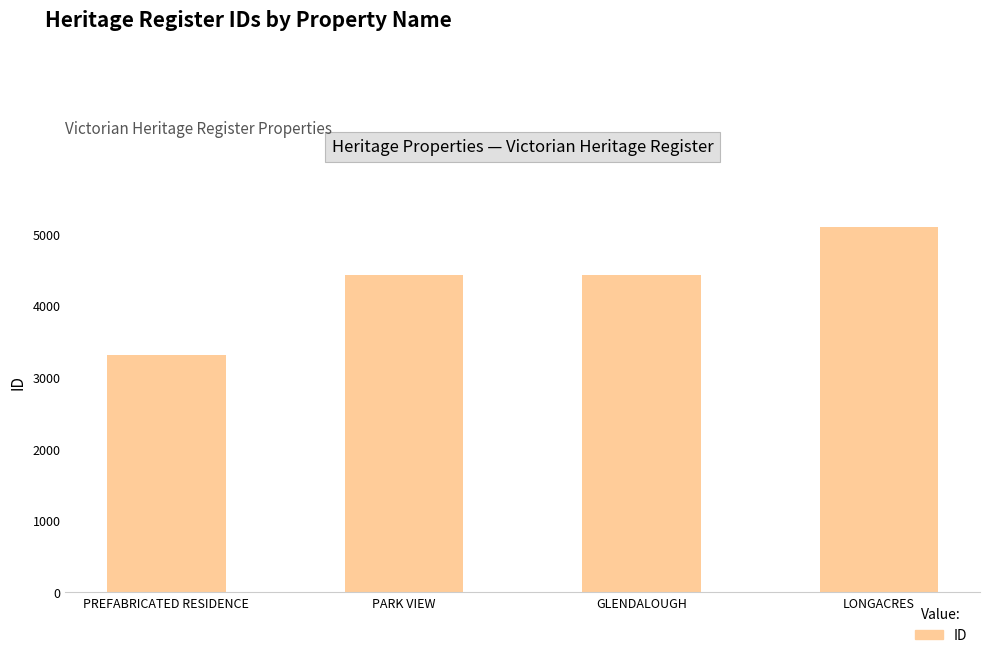

What is the difference between the maximum and minimum values?

1787